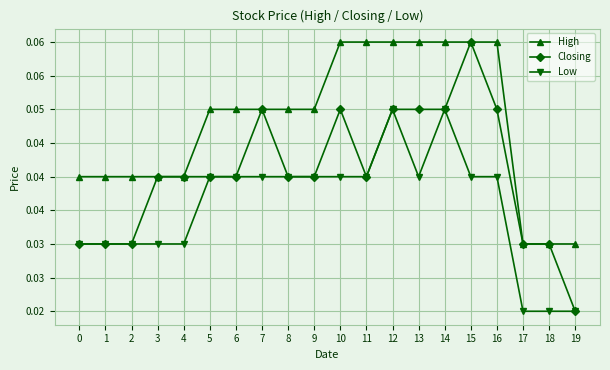

What are all the series names shown in the legend?

High, Closing, Low